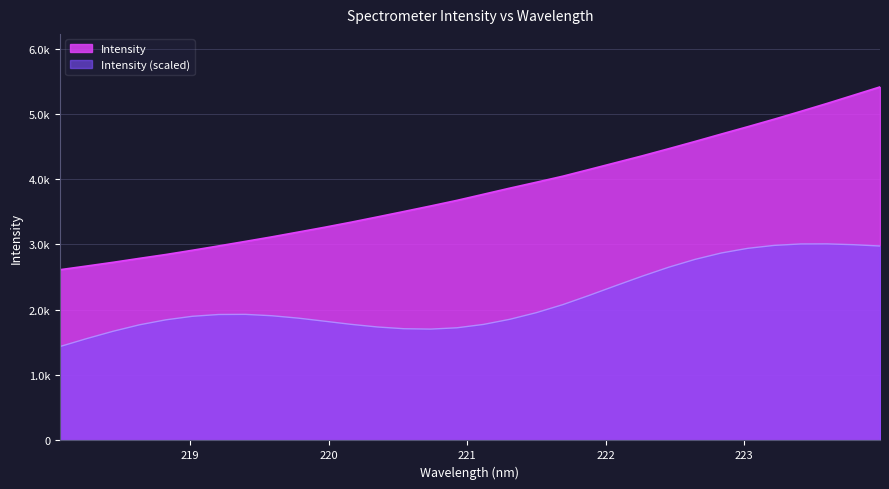

Reading left to right, extract all data points from this chart.

218.0596=2613.7	218.2508=2669.4	218.442=2726.4	218.6332=2787.2	218.8244=2846.3	219.0156=2911.2	219.2067=2978.3	219.3979=3046.9	219.589=3116.4	219.7801=3189.9	219.9712=3263.9	220.1623=3341.5	220.3533=3422.8	220.5444=3505.5	220.7354=3589.3	220.9264=3675.4	221.1174=3768.9	221.3083=3862.8	221.4993=3953.0	221.6902=4045.3	221.8812=4148.6	222.0721=4252.7	222.263=4356.7	222.4538=4465.8	222.6447=4577.2	222.8355=4691.3	223.0264=4803.7	223.2172=4918.7	223.408=5038.1	223.5987=5159.9	223.7895=5285.8	223.9802=5412.4